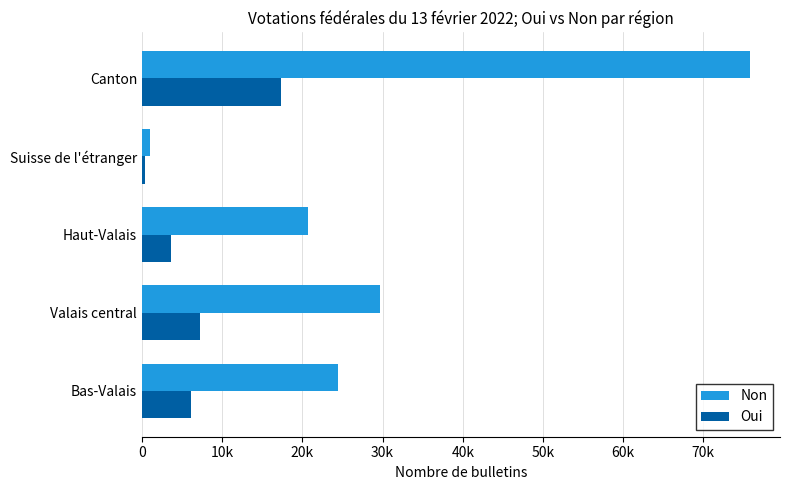

What are all the series names shown in the legend?

Non, Oui